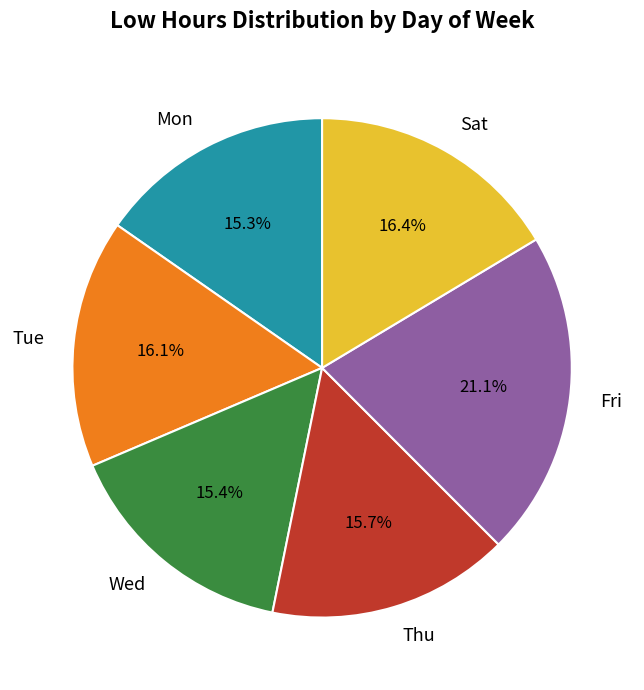

Which has a higher value, Sat or Mon?

Sat